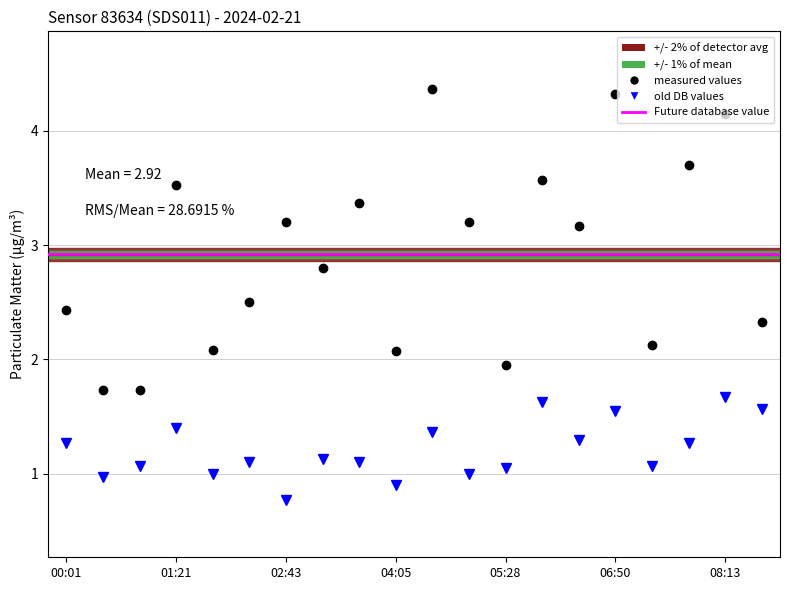

At which label does P1 reach its minimum?

00:27